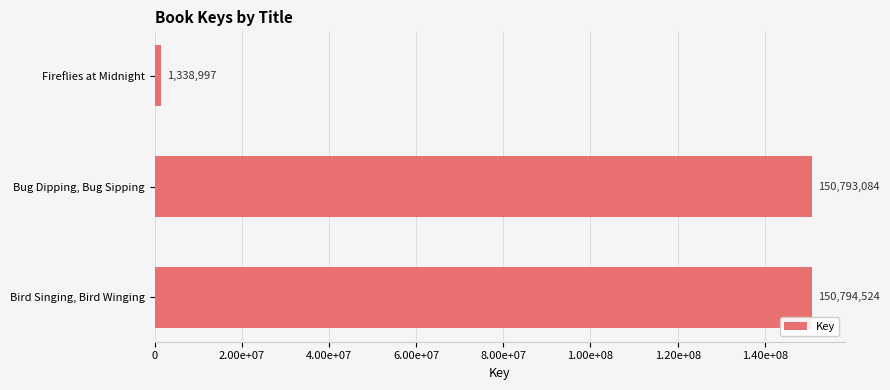

Rank the categories by value from lowest to highest.

Fireflies at Midnight, Bug Dipping, Bug Sipping, Bird Singing, Bird Winging